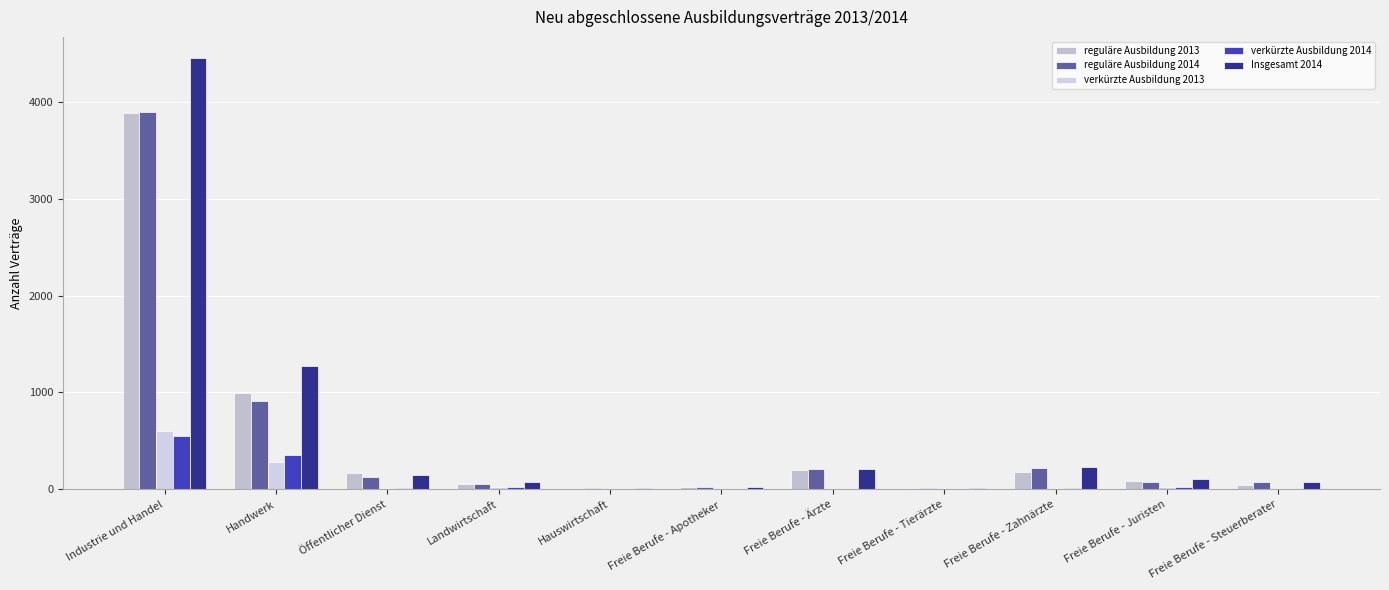

Count the number of categories in the chart.

11